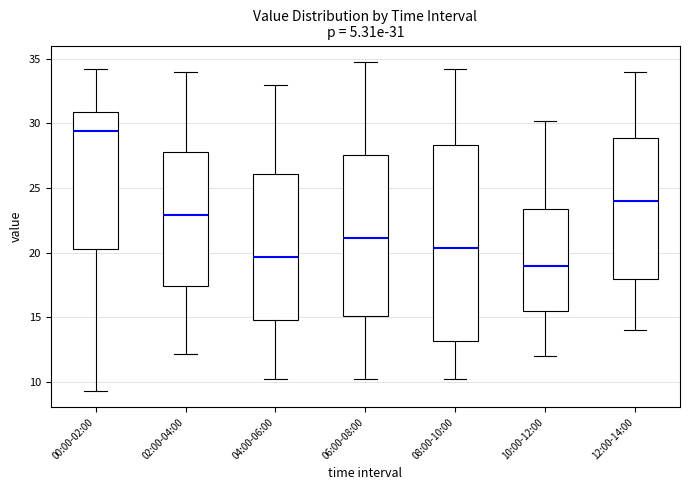

Comparing the boxes themselves (not the whiskers), which one is the tallest?

08:00-10:00